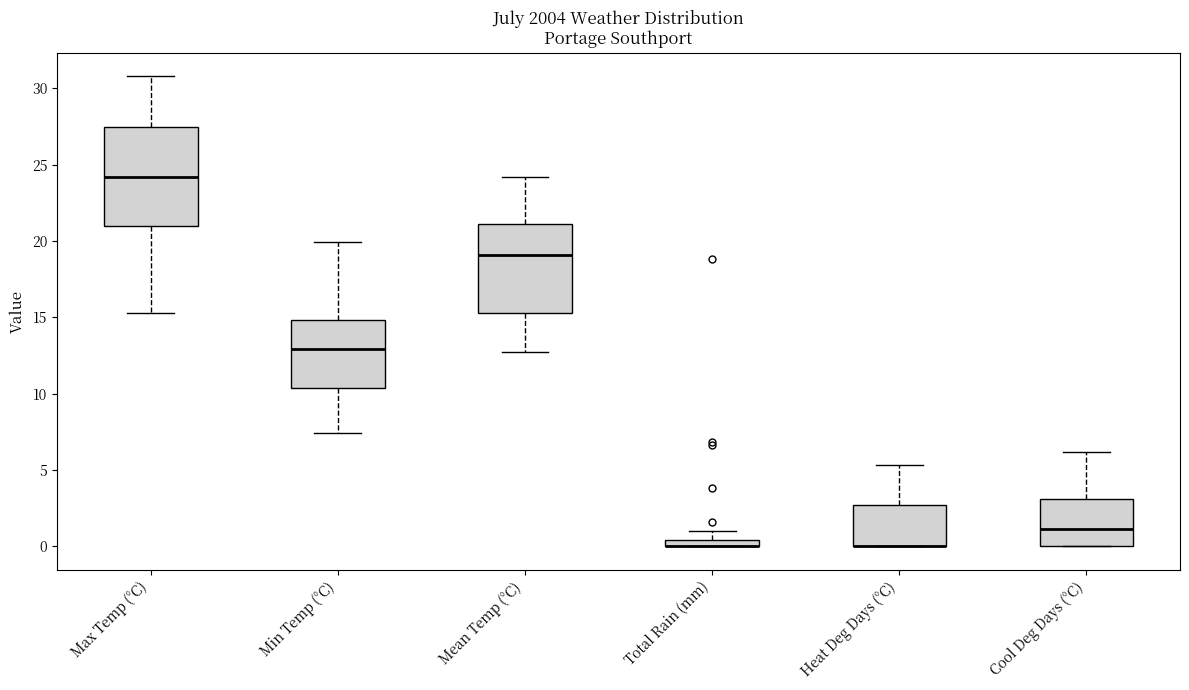

Where is the lower edge of the box for Mean Temp (°C) on the y-axis? The values are not printed on the chart, so give them approximately, as read against the axis.

15.5